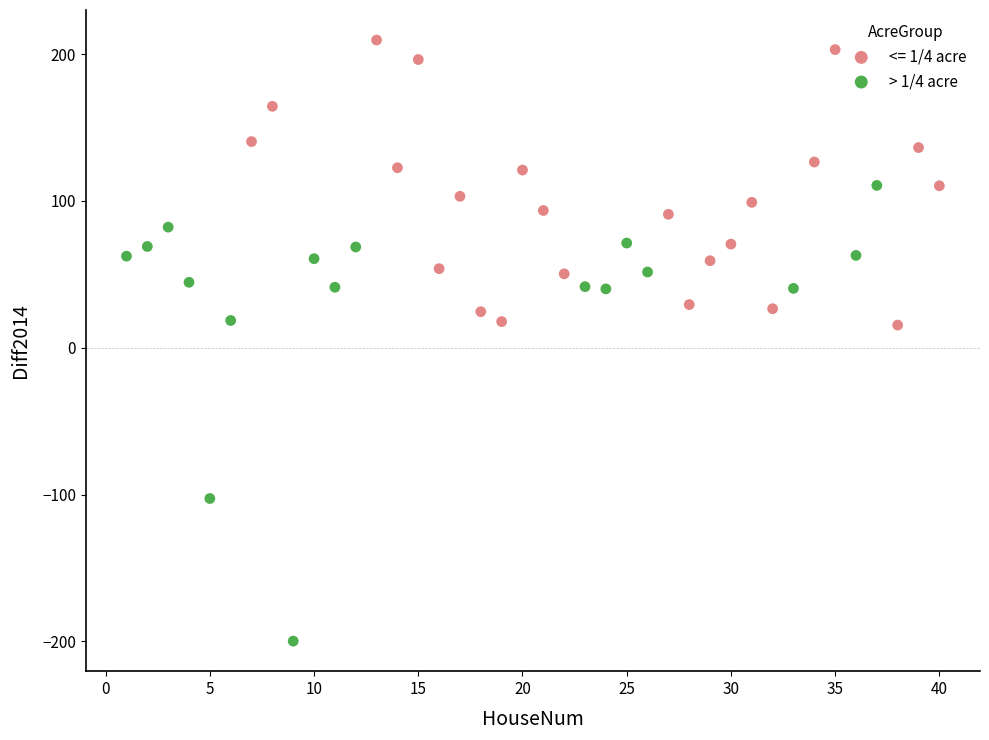

Which series has the largest Y range (max minus min)?

> 1/4 acre